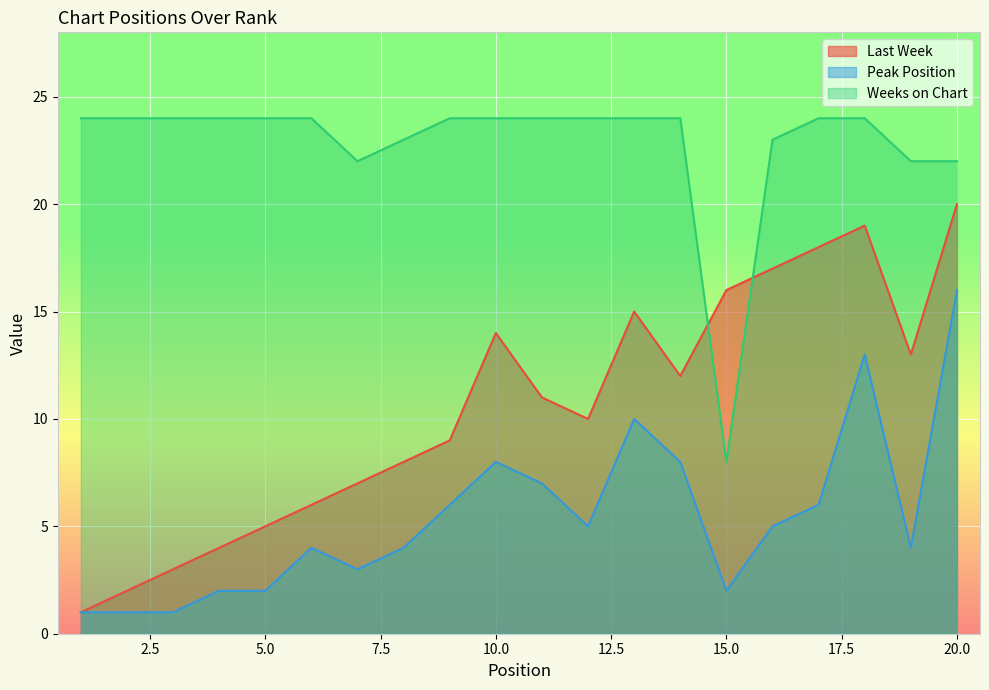

What is the difference between the highest and lowest values at 14?

16